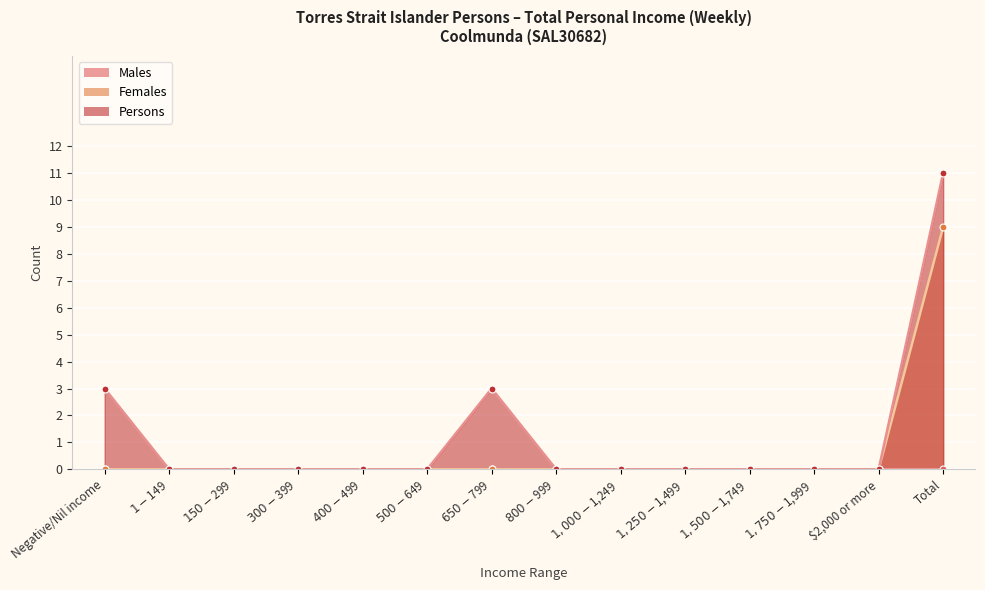

True or false: Females has a value of 5 at $2,000 or more.

False